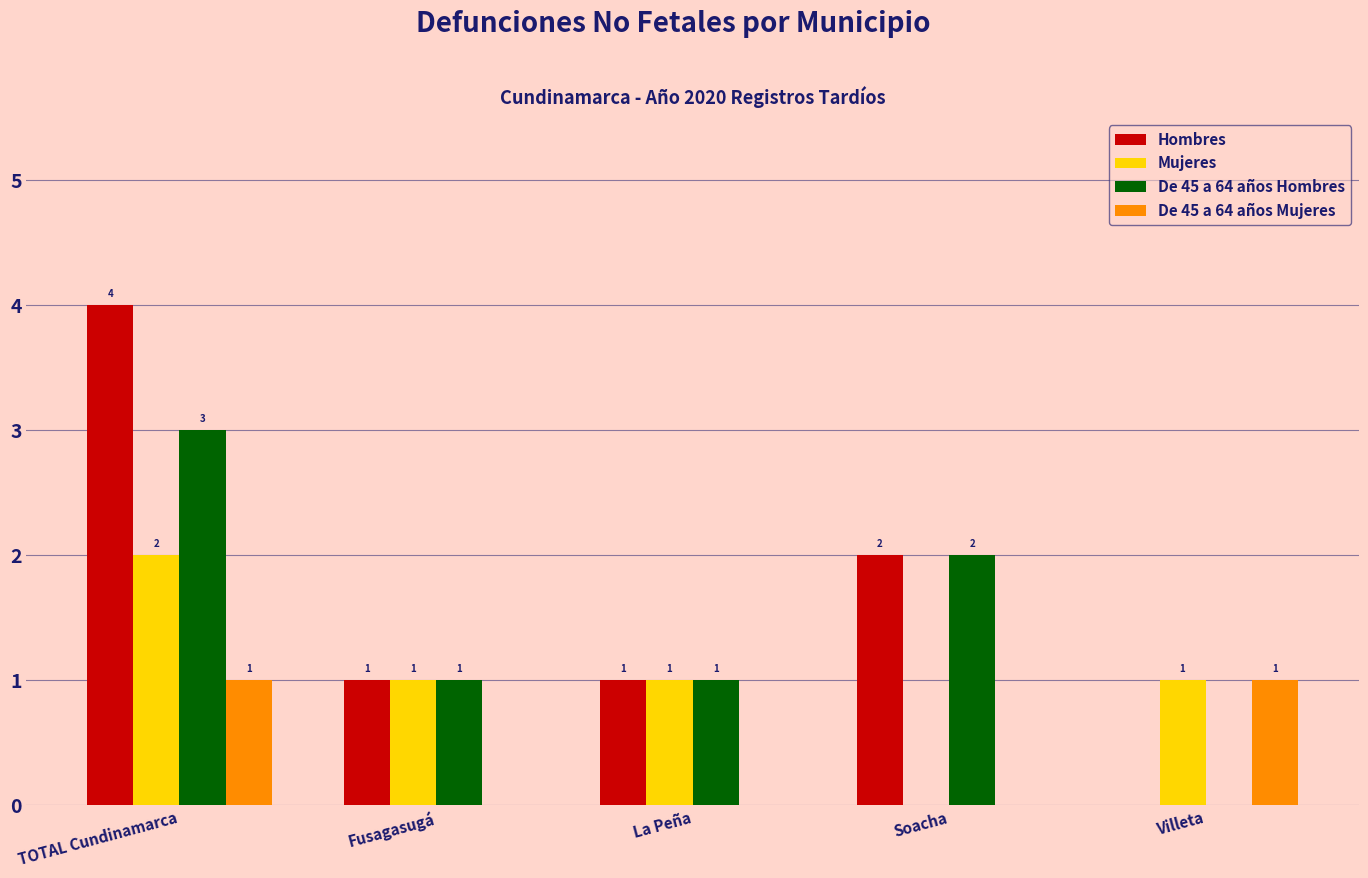

What is the sum of the Hombres values at Soacha and Fusagasugá?

3